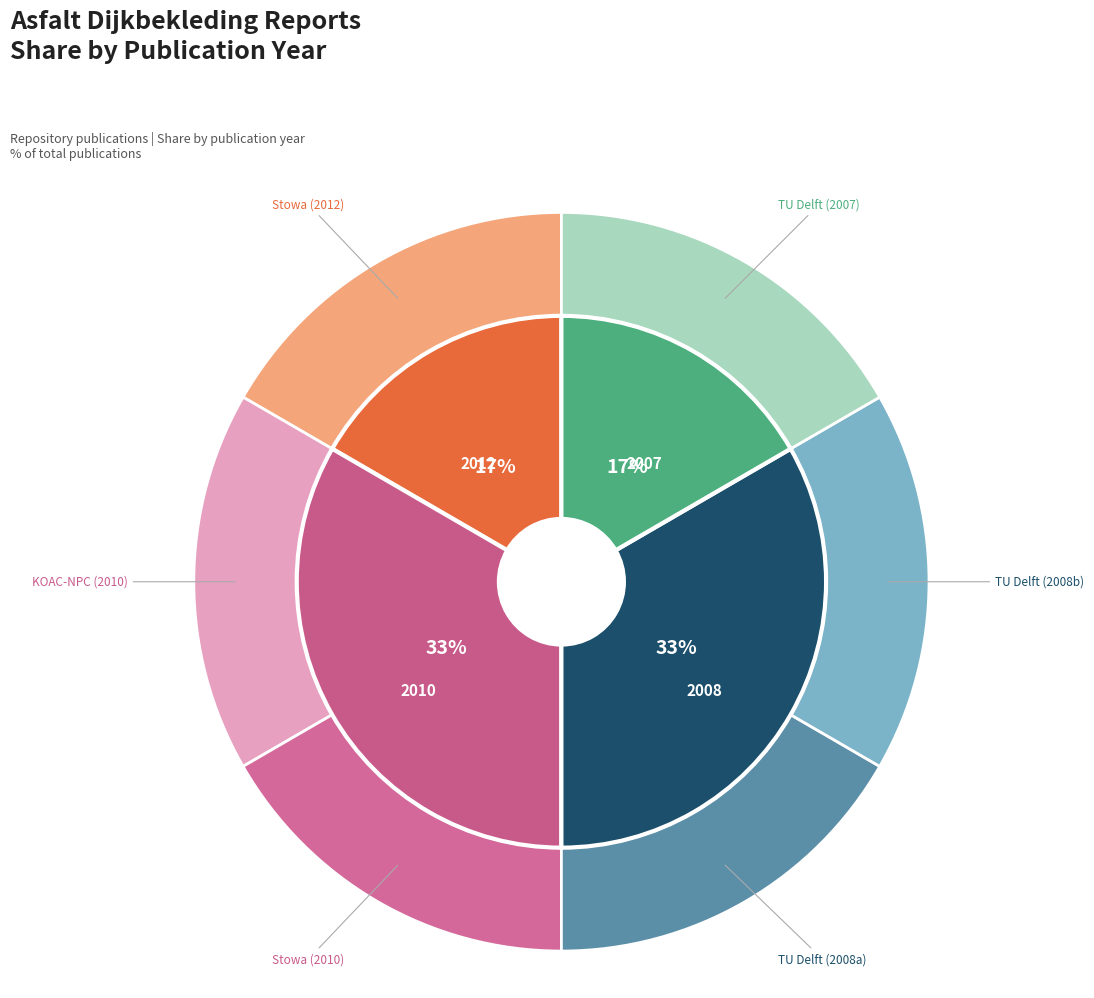

The 2012 slice represents 9% of the pie. True or false?

False